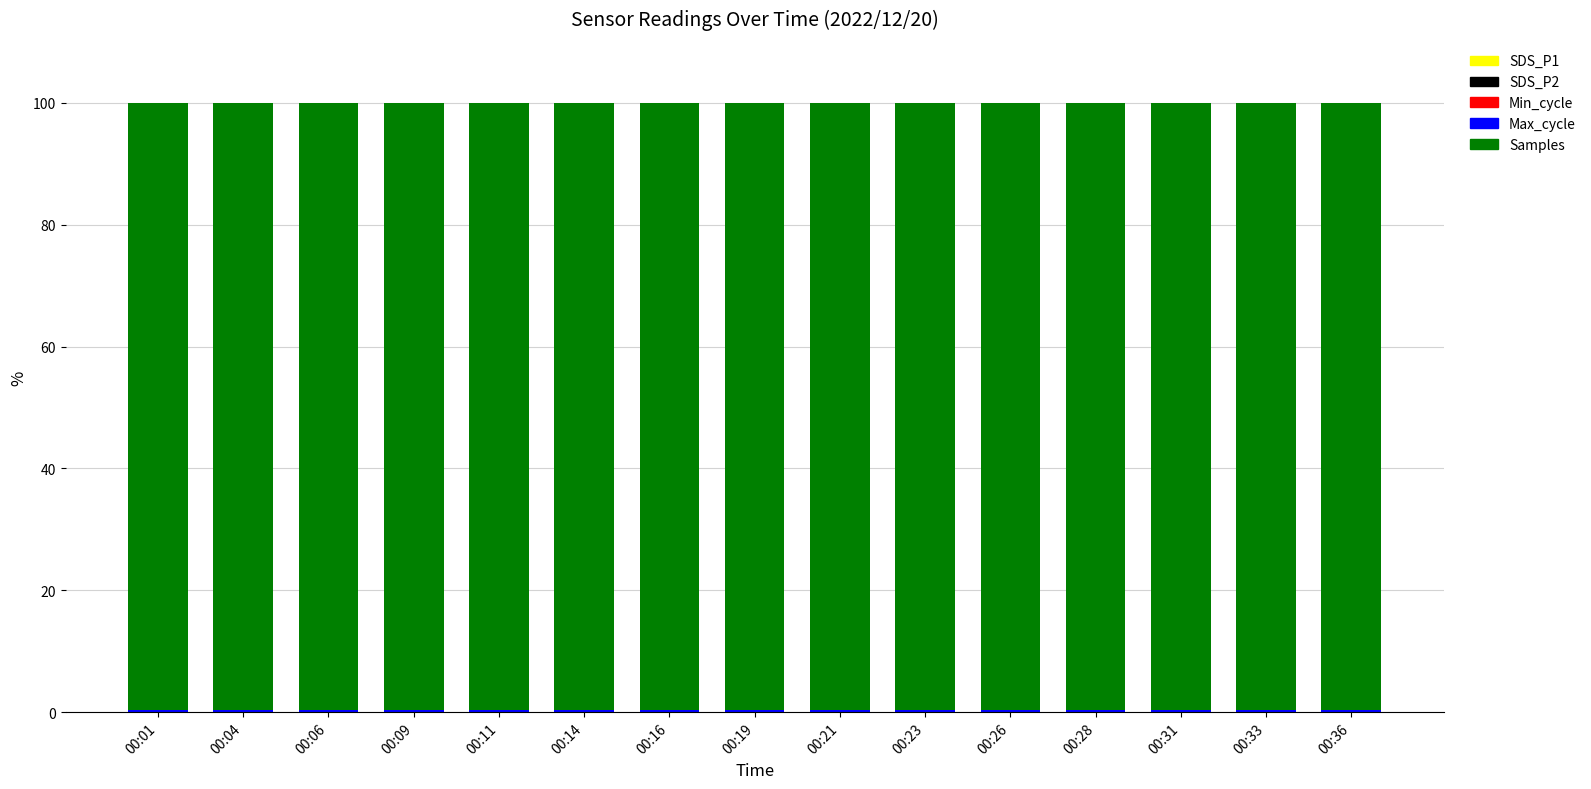

At which label is SDS_P1 closest to 0?

00:28